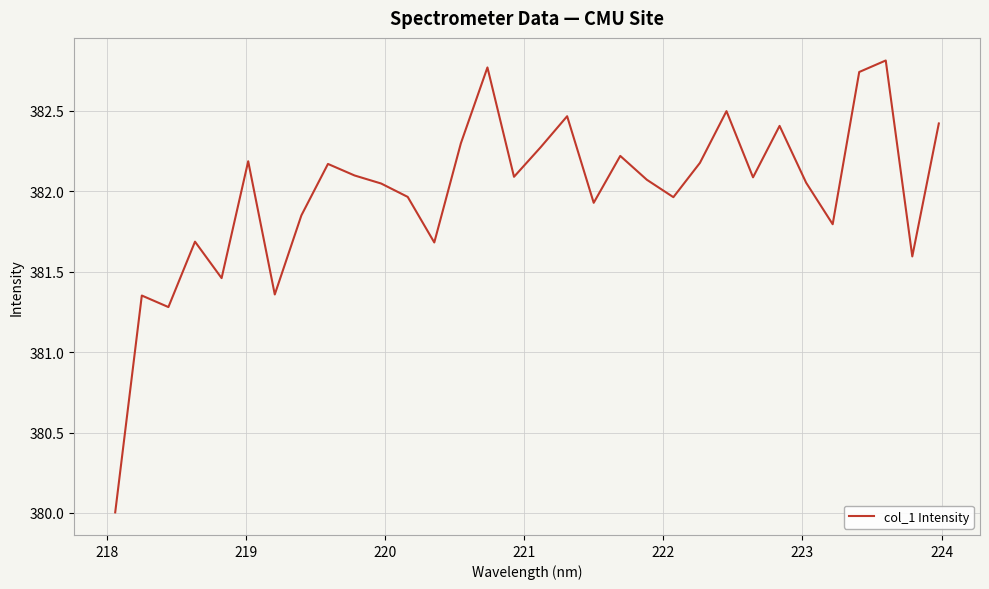

What is the difference between the maximum and minimum values?

2.8